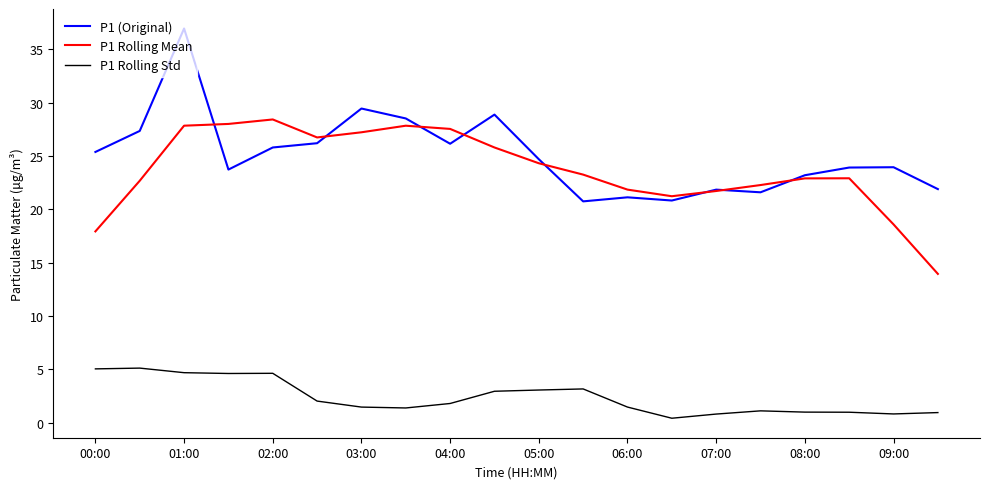

True or false: P1 Rolling Mean and P1 Rolling Std intersect in this chart.

False